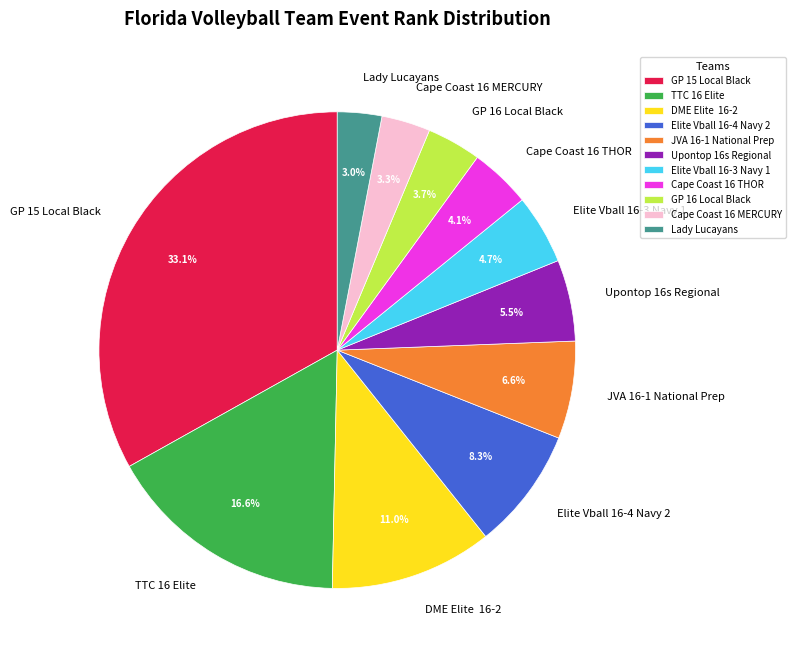

What is the total percentage of JVA 16-1 National Prep and Elite Vball 16-4 Navy 2?

14.9%